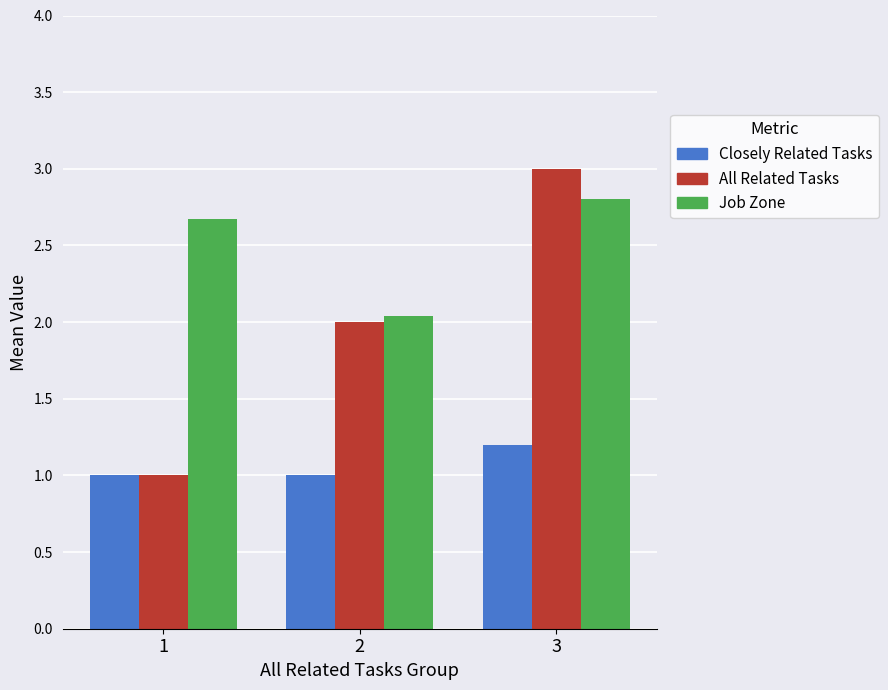

The Closely Related Tasks series shows 1.0 at 1. True or false?

True